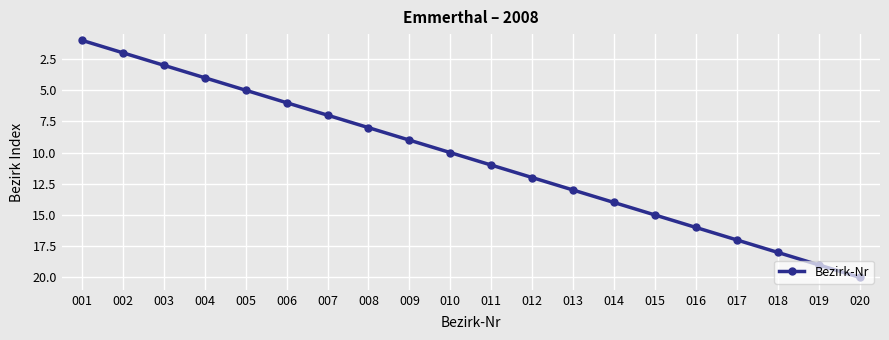

True or false: there are more than 0 points higher than both neighbors.

False